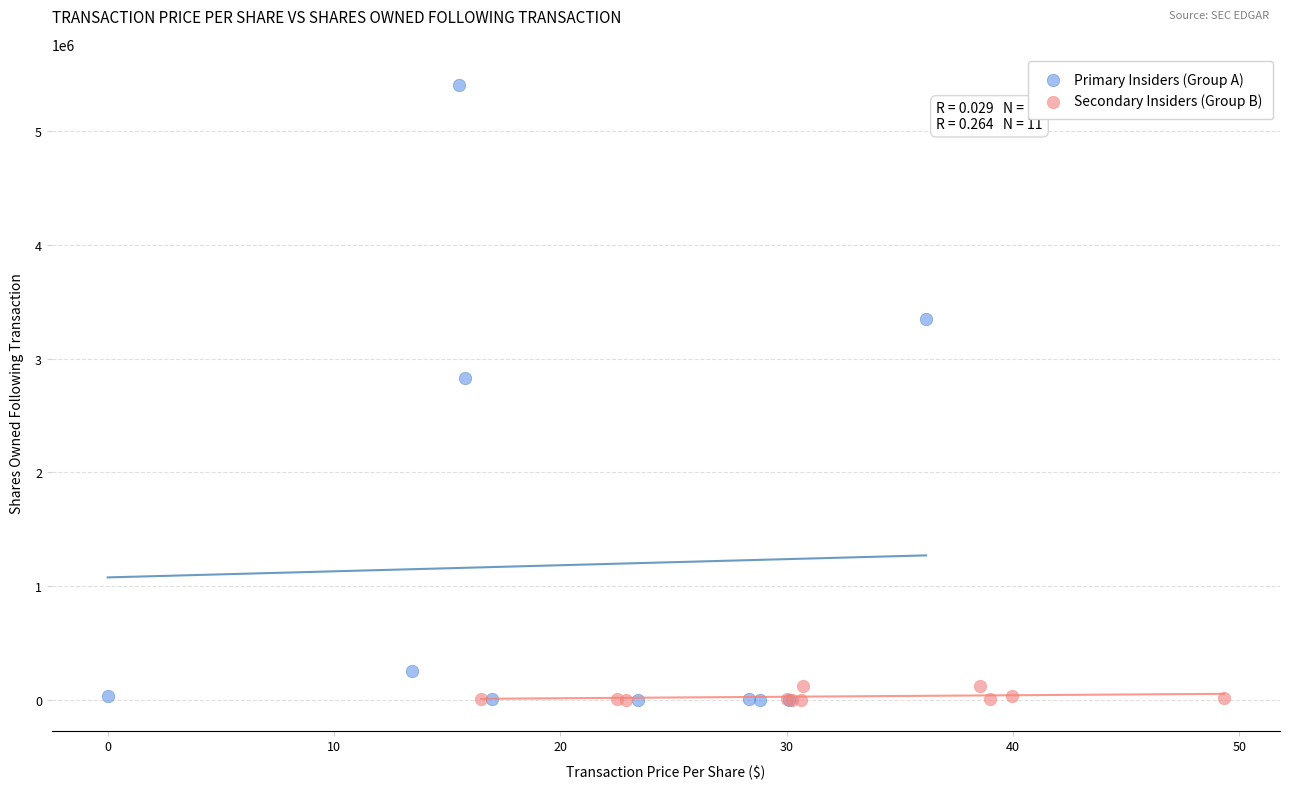

Which series reaches the maximum Y coordinate?

Primary Insiders (Group A)